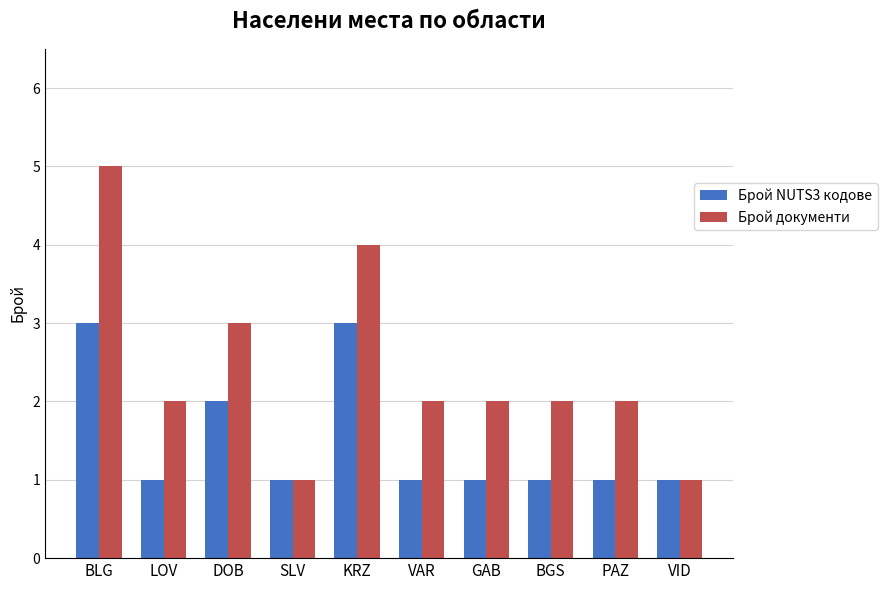

Which series has the largest total across all categories?

Брой документи